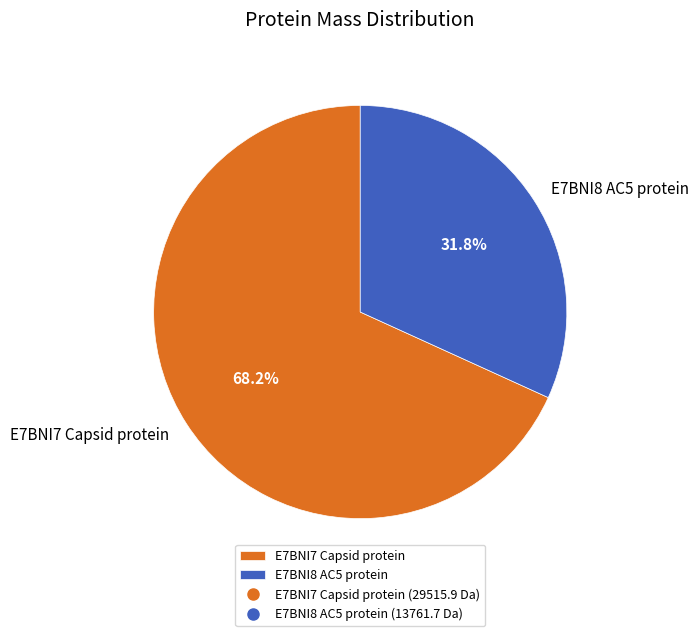

How many slices are in this pie chart?

2